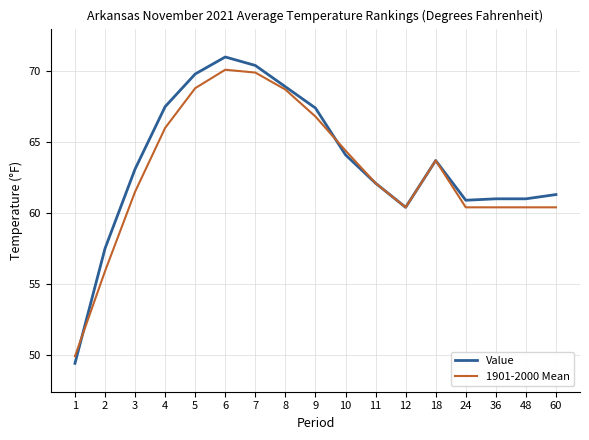

The 1901-2000 Mean series shows 66.8 at 9. True or false?

True